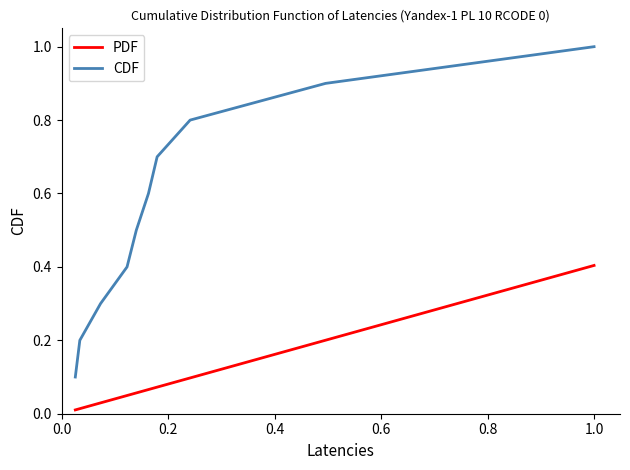

Count the number of data series in this chart.

2